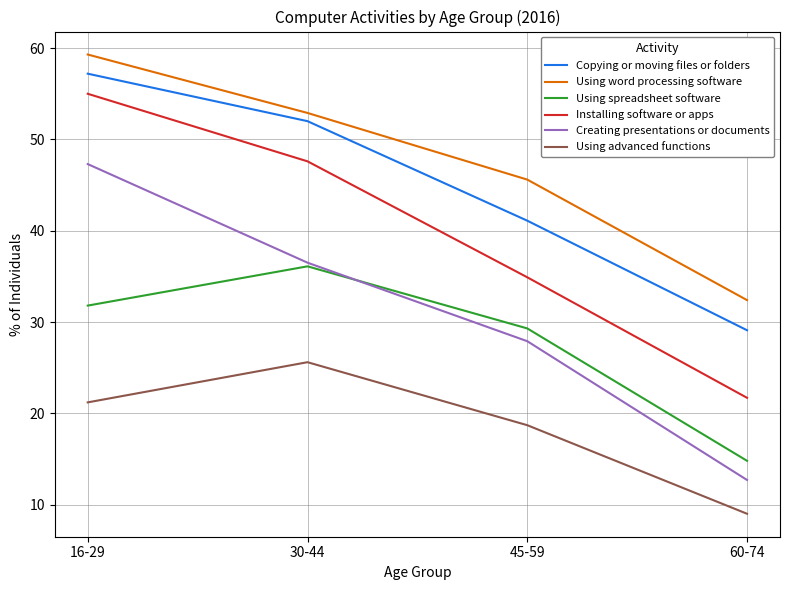

True or false: Installing software or apps and Using spreadsheet software cross at least once.

False